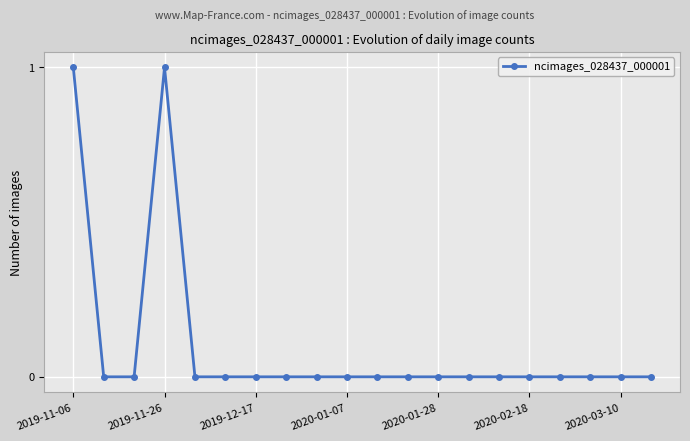

What is the value of the 4th point from the left?

1